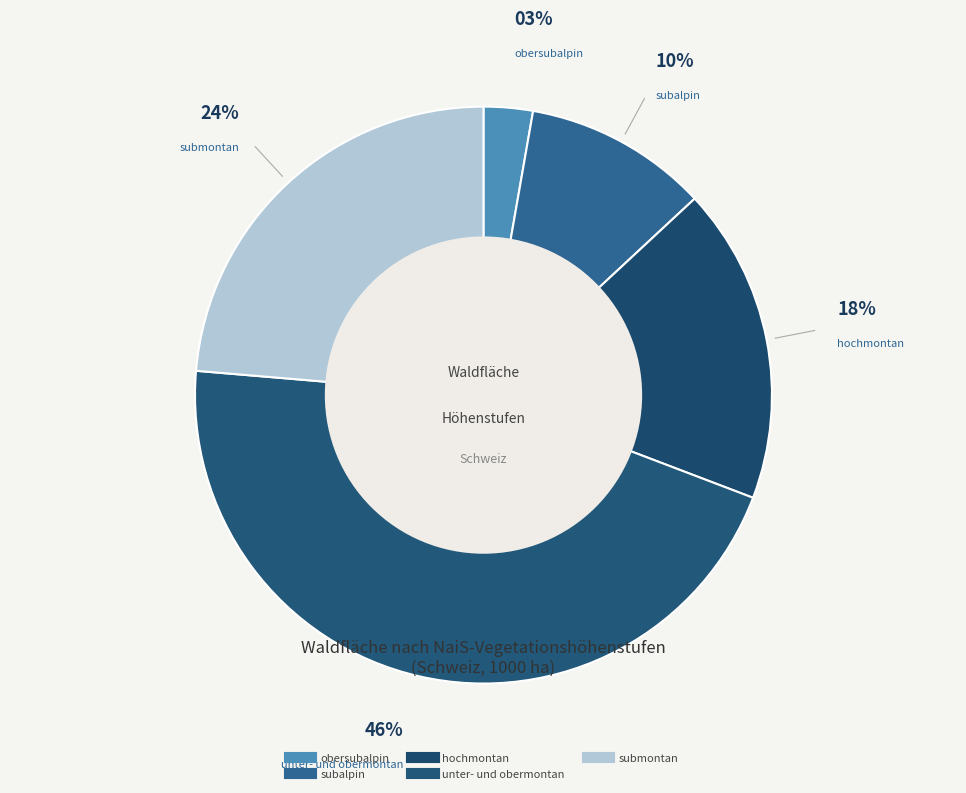

Do subalpin and hochmontan together represent more than half of the pie?

No